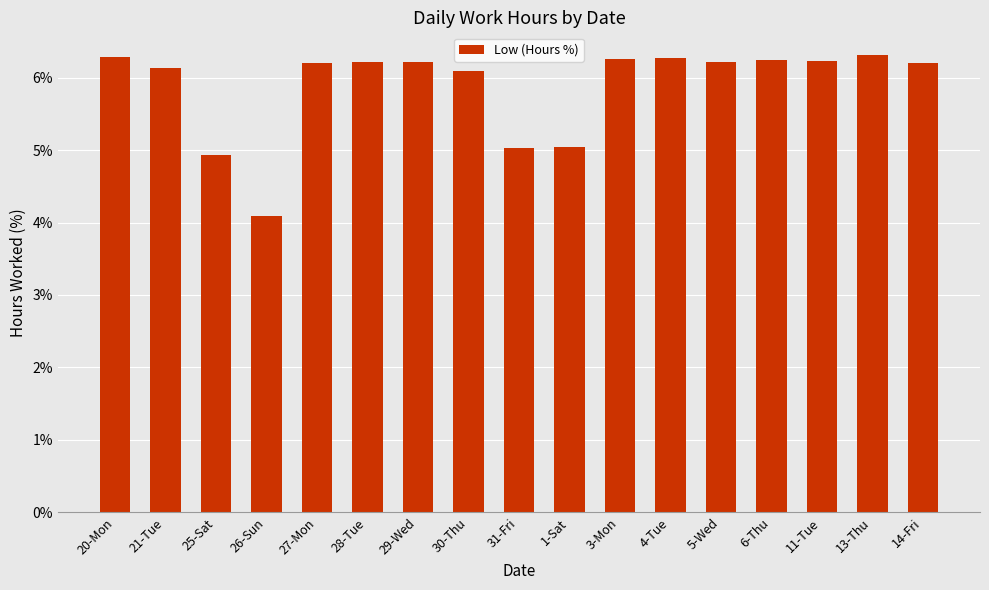

What is the maximum value shown in the chart?

6.3